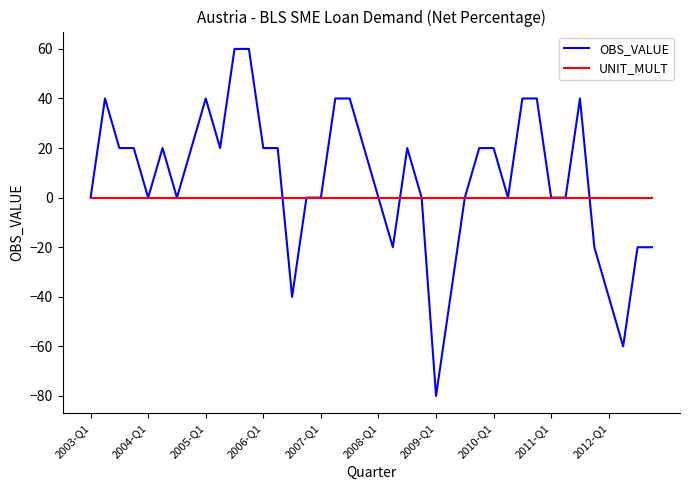

List the series in order of their peak value, lowest first.

UNIT_MULT, OBS_VALUE